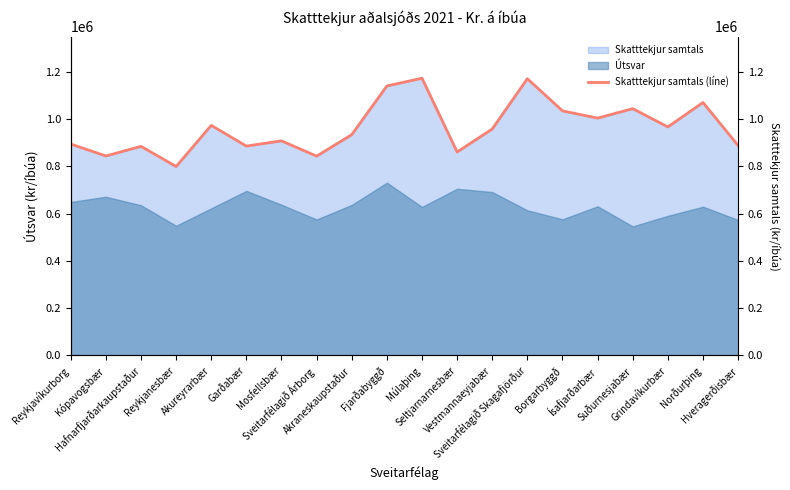

What is the ratio of the value at Sveitarfélagið Árborg to the value at Reykjanesbær?

1.1